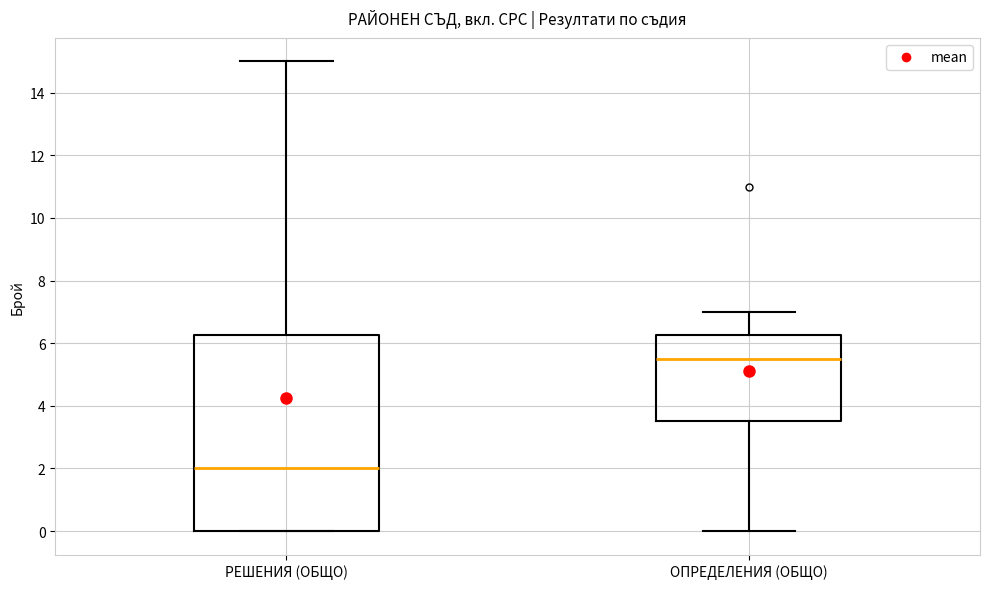

Comparing the boxes themselves (not the whiskers), which one is the tallest?

РЕШЕНИЯ (ОБЩО)